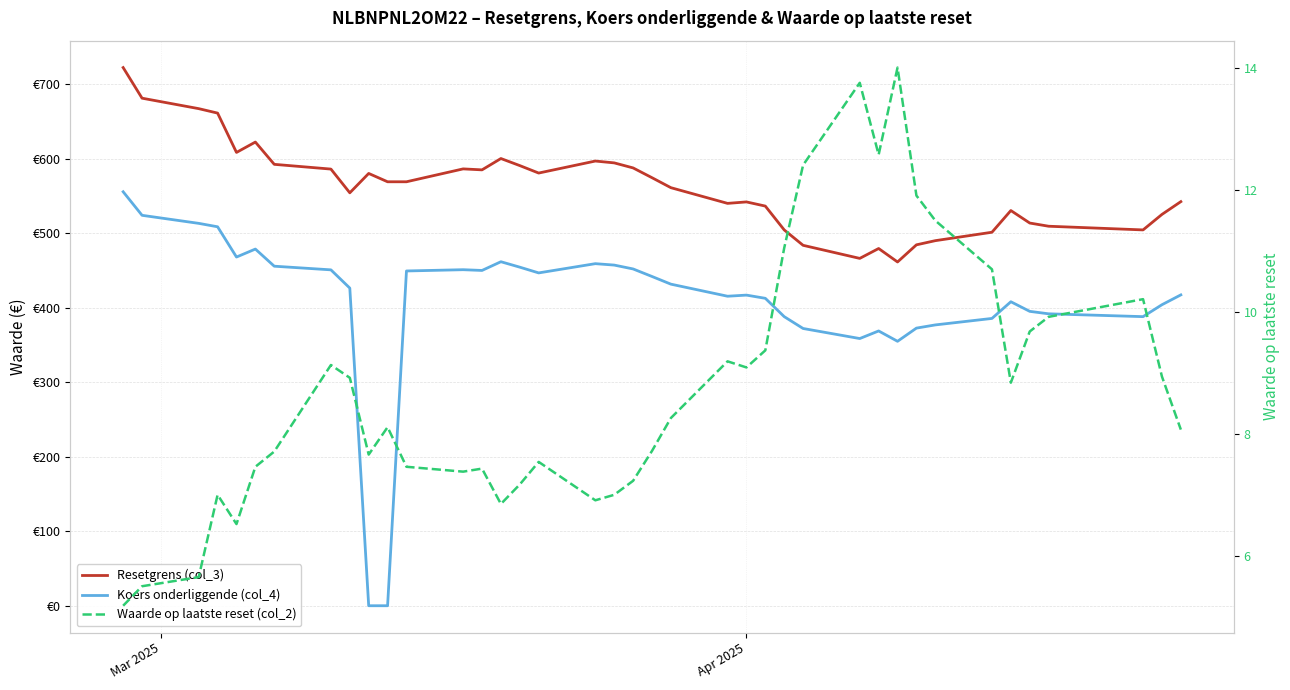

Which category has the highest value across all series?

Mar 2025